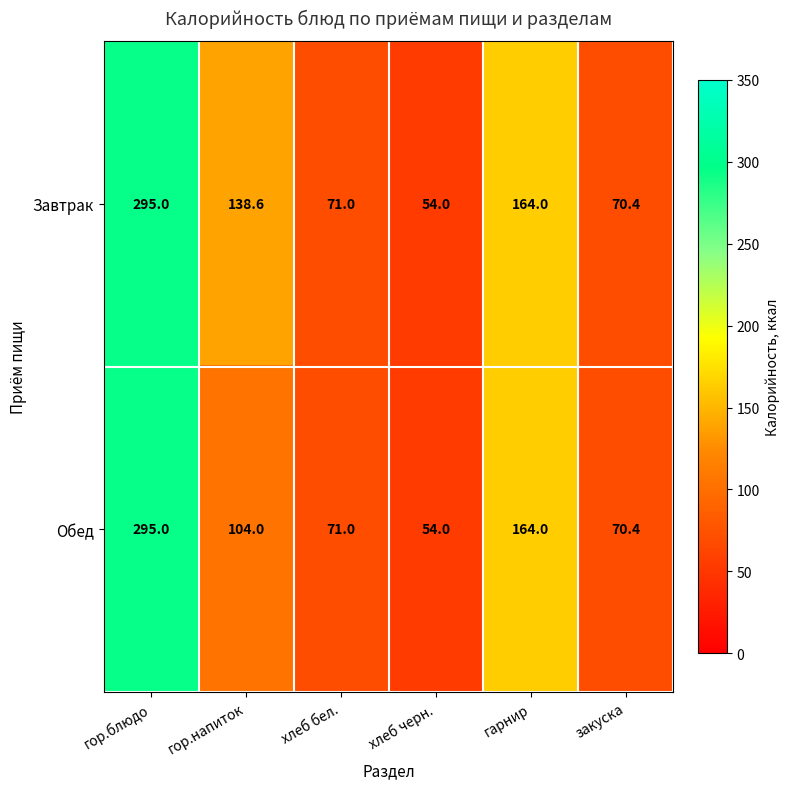

What is the difference between the second highest and minimum values in the Завтрак series?

110.0